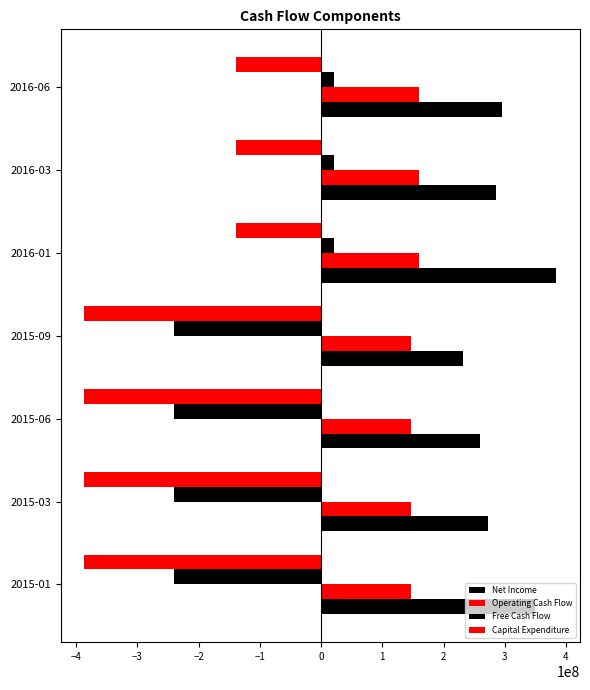

Is it true that Operating Cash Flow equals 72131578 at 2015-09?

False